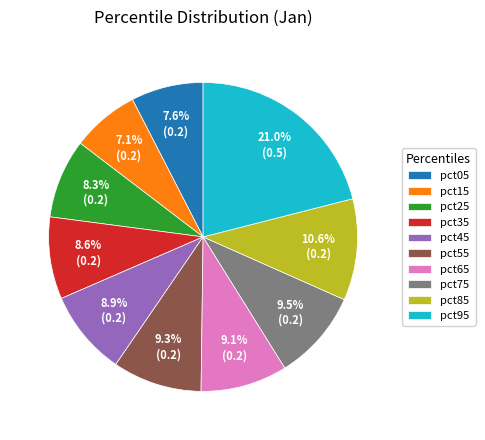

To the nearest percent, what is the difference between the largest and smallest slice percentages?

14%